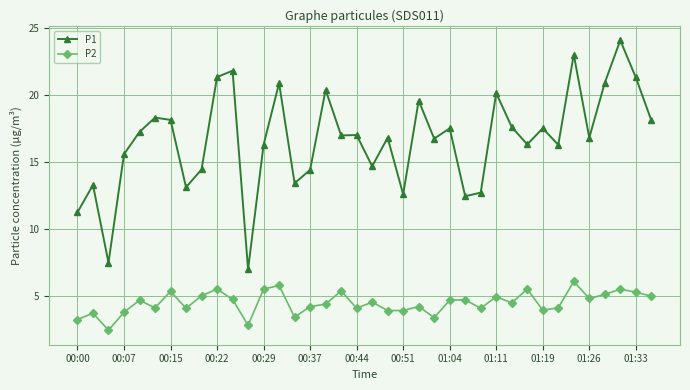

In P2, how many points are higher than both neighbors (excluding endpoints)?

13